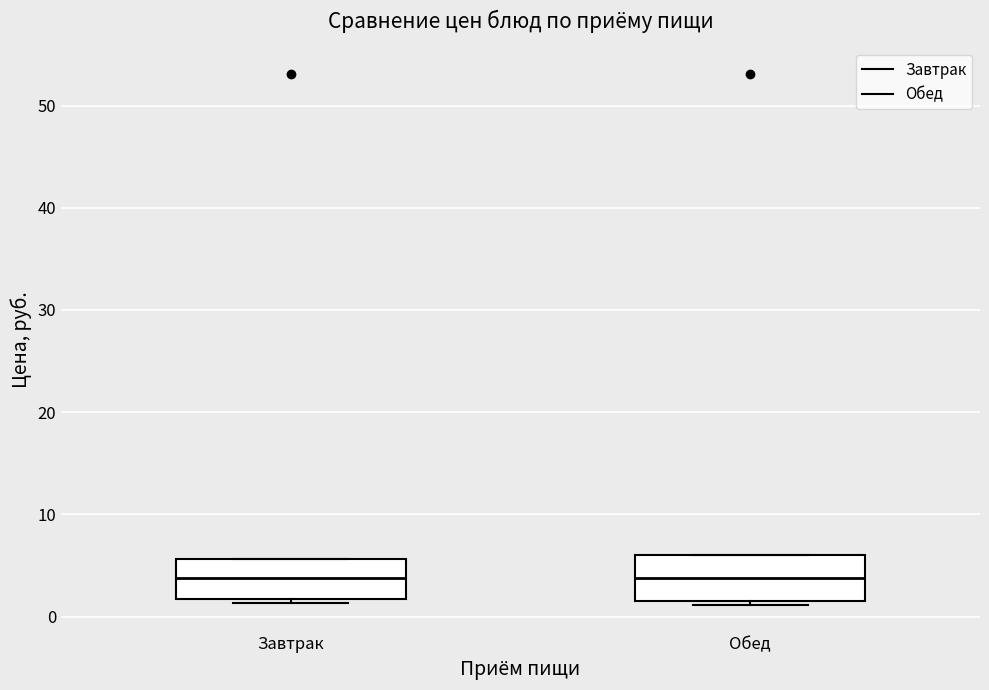

Reading left to right, read every box against the y-axis: the position of its median line, the range the box covers, and the ends of its whiskers. The values are not printed on the chart, so give them approximately, as read against the axis.

Завтрак: median 4, box 2 to 6, whiskers 1 to 6
Обед: median 4, box 2 to 6, whiskers 1 to 6